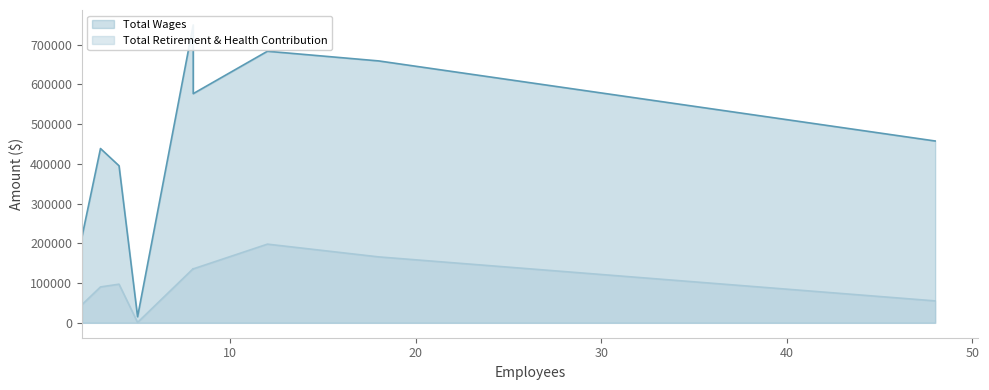

True or false: Total Retirement & Health Contribution and Total Wages cross at least once.

False